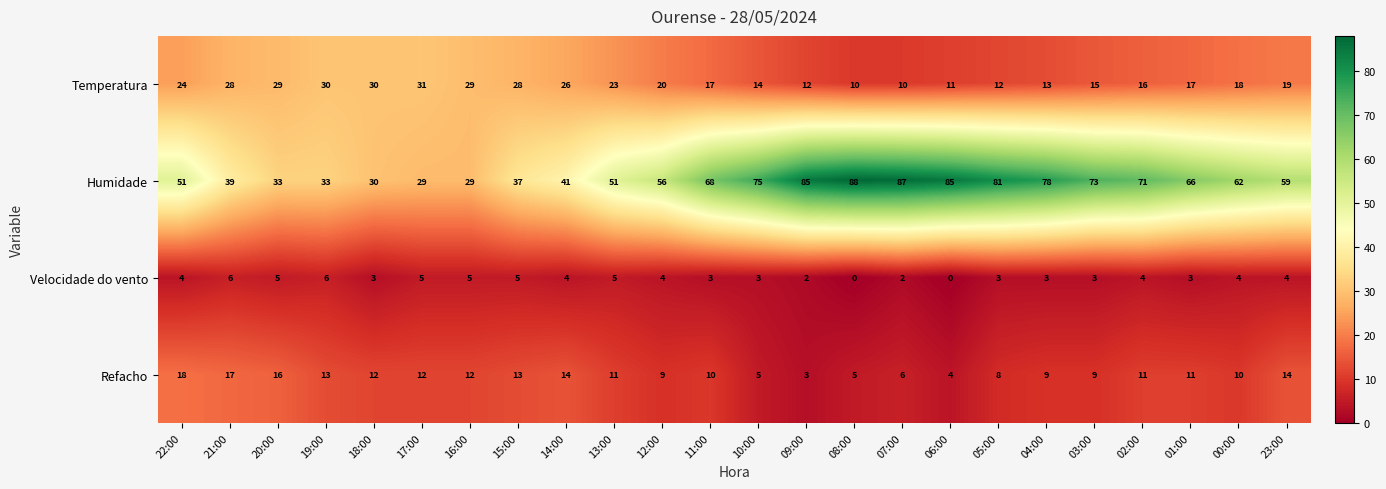

Which series changed the most between 12:00 and 07:00?

Humidade